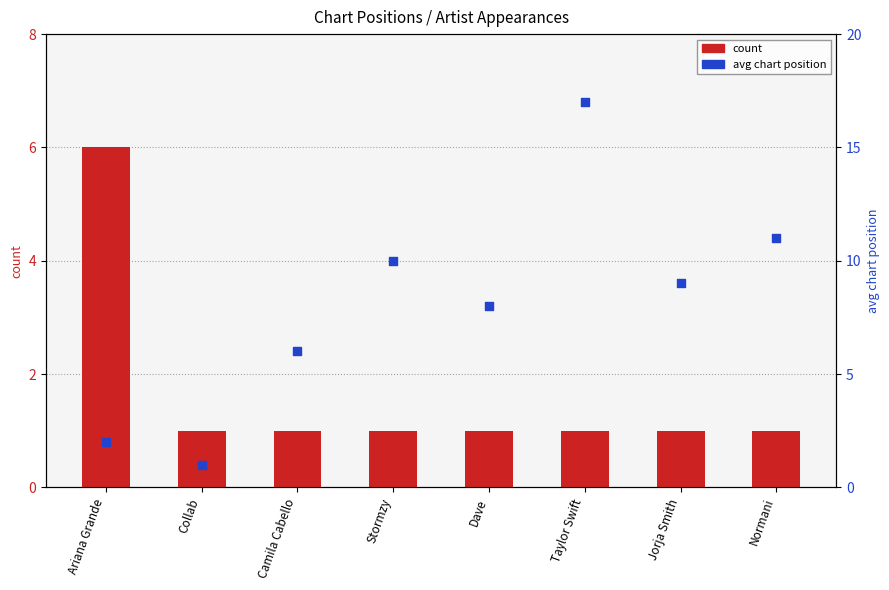

Which series has the largest total across all categories?

avg position (rank)